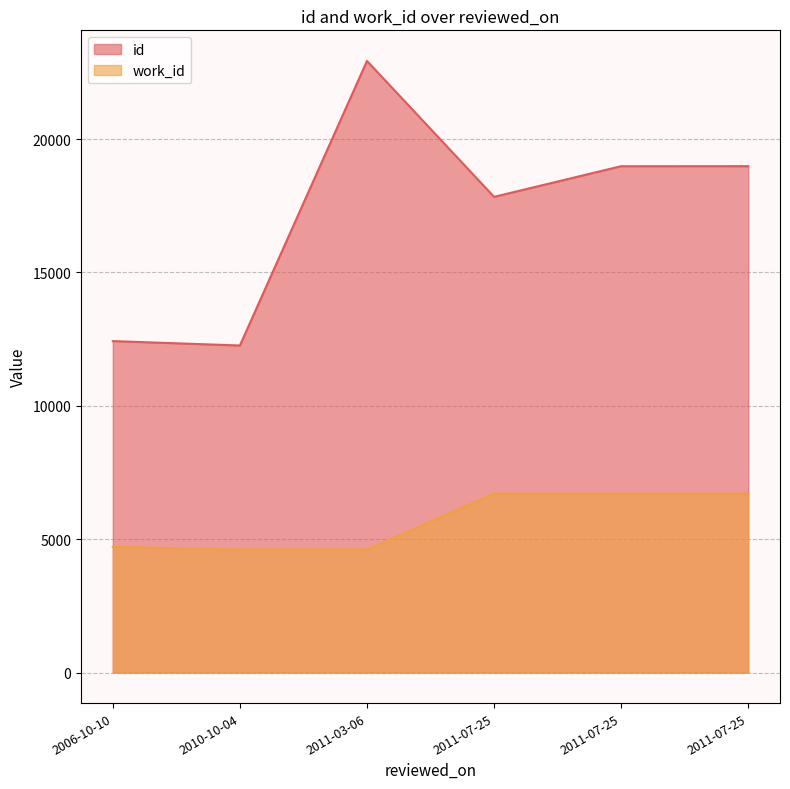

Is it true that work_id equals 4611 at 2011-03-06?

True